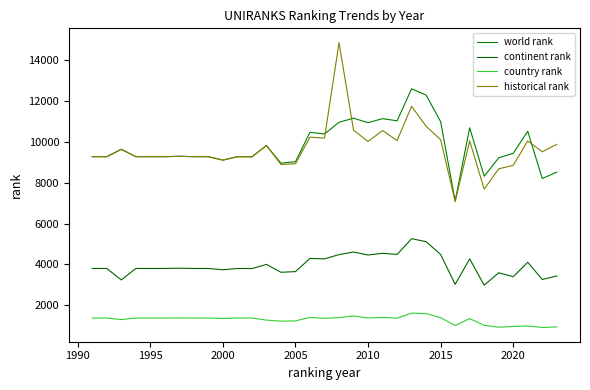

True or false: country rank and world rank intersect in this chart.

False